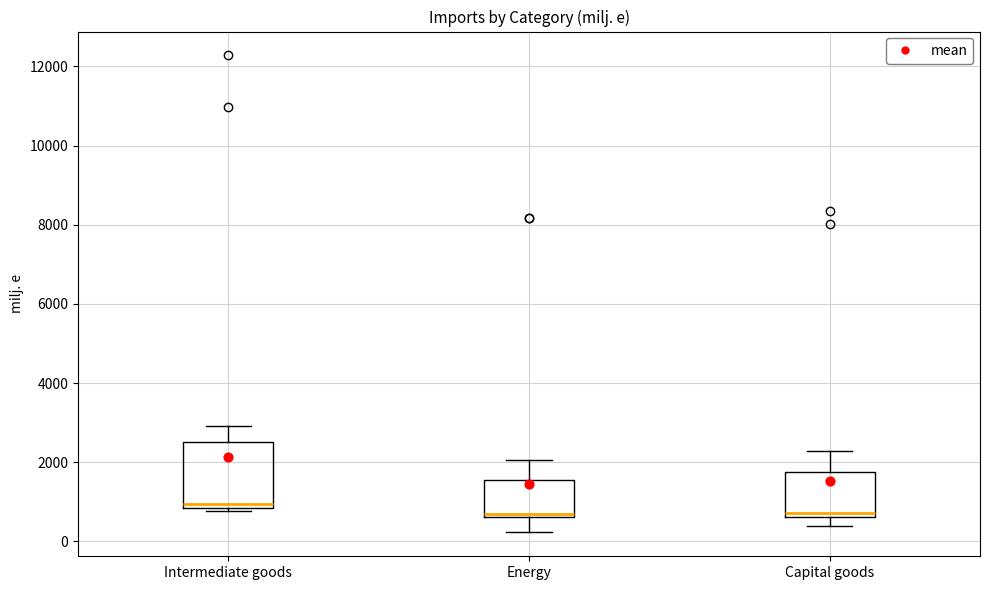

Reading left to right, read every box against the y-axis: the position of its median line, the range the box covers, and the ends of its whiskers. The values are not printed on the chart, so give them approximately, as read against the axis.

Intermediate goods: median 1000, box 800 to 2600, whiskers 800 (just below the box's lower edge) to 3000
Energy: median 600 (just above the box's lower edge), box 600 to 1600, whiskers 200 to 2000
Capital goods: median 800, box 600 to 1800, whiskers 400 to 2200